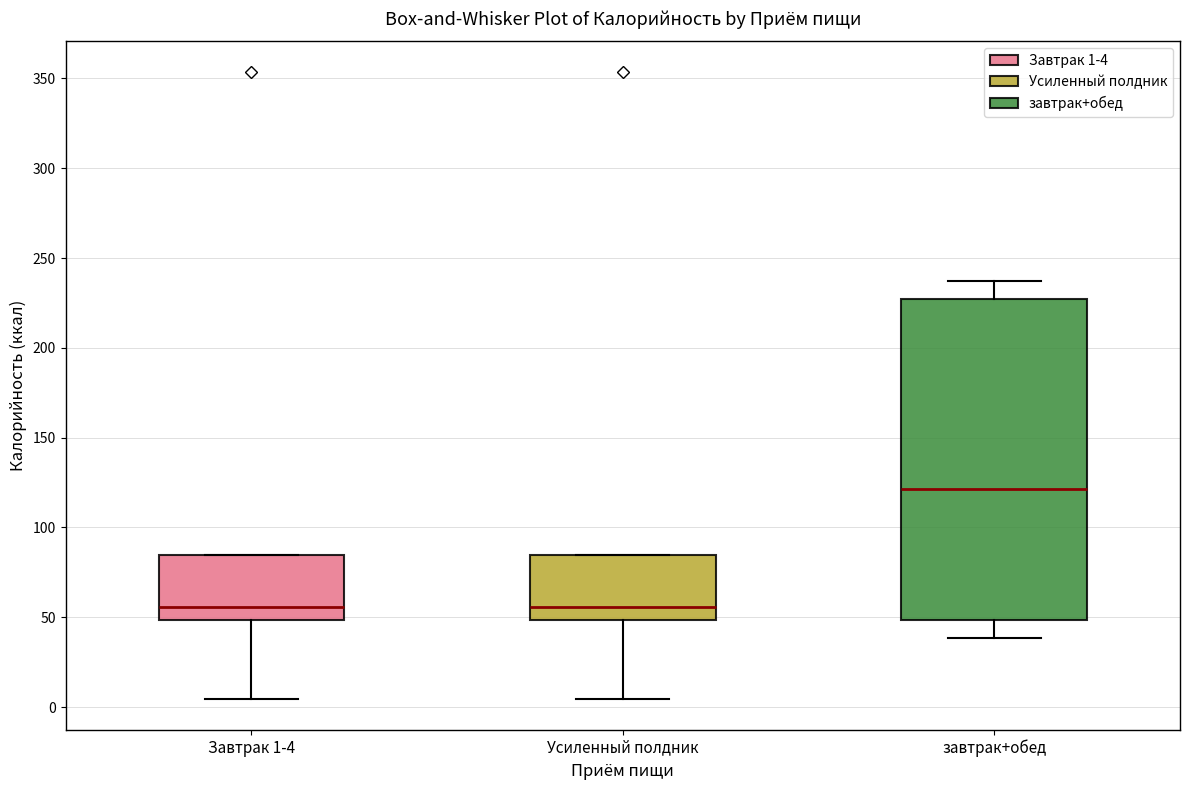

Reading left to right, transcribe this box plot: for each box, give where its median line is, the range the box spans, and where its two whiskers end, as read against the y-axis. The values are not printed on the chart, so give them approximately, as read against the axis.

Завтрак 1-4: median 55, box 50 to 85, whiskers 5 to 85
Усиленный полдник: median 55, box 50 to 85, whiskers 5 to 85
завтрак+обед: median 120, box 50 to 225, whiskers 40 to 235